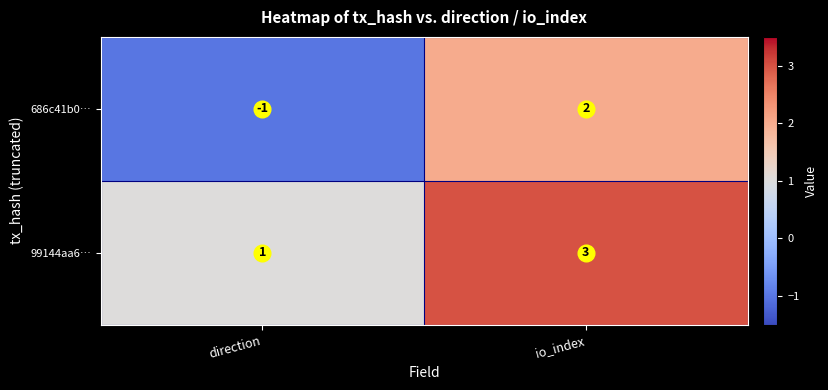

Which series has the widest spread of values?

686c41b0…